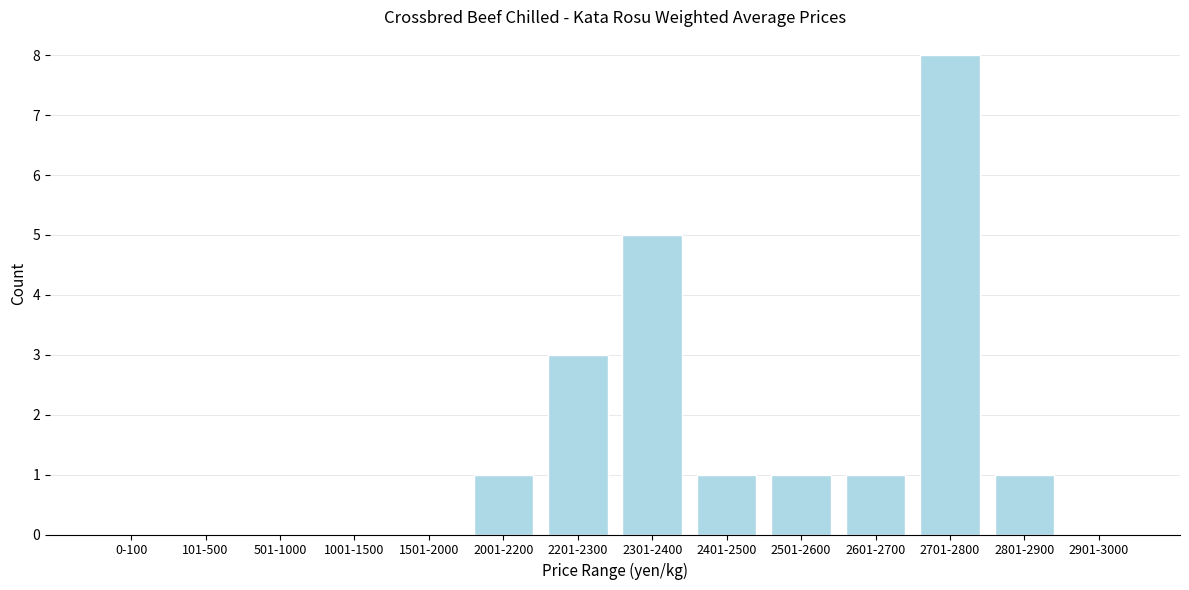

Reading left to right, extract all data points from this chart.

0-100=0	101-500=0	501-1000=0	1001-1500=0	1501-2000=0	2001-2200=1	2201-2300=3	2301-2400=5	2401-2500=1	2501-2600=1	2601-2700=1	2701-2800=8	2801-2900=1	2901-3000=0